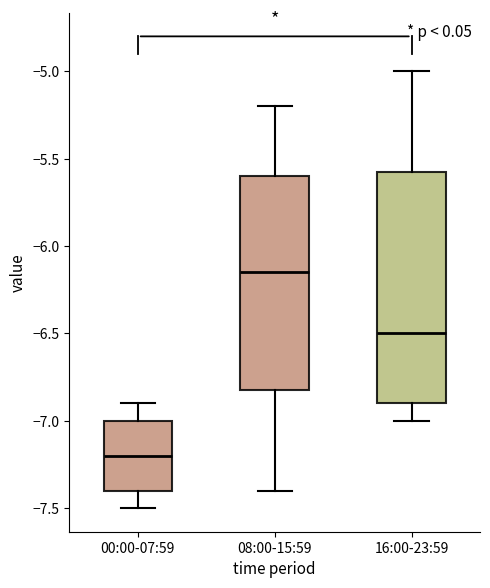

Where does the lower whisker of the box for 16:00-23:59 end on the y-axis? The values are not printed on the chart, so give them approximately, as read against the axis.

-7.00